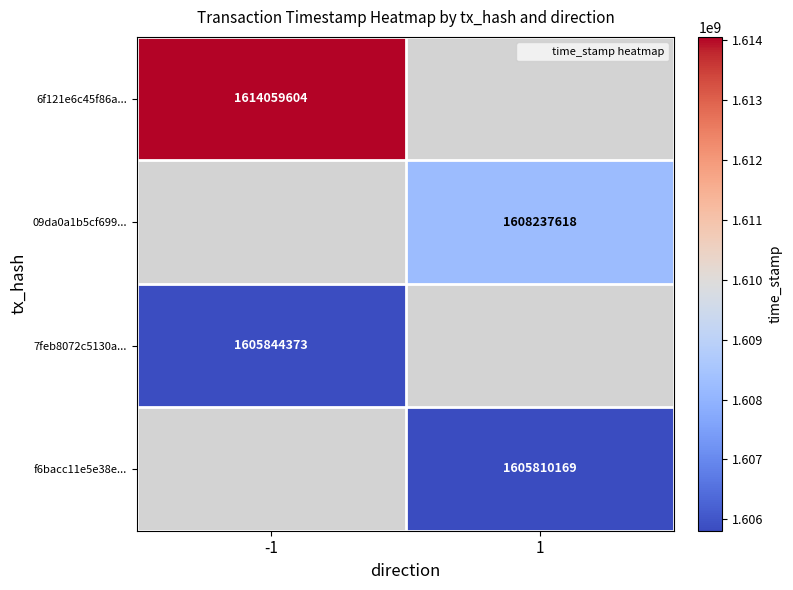

At how many categories does at least one series exceed 1607233707?

2